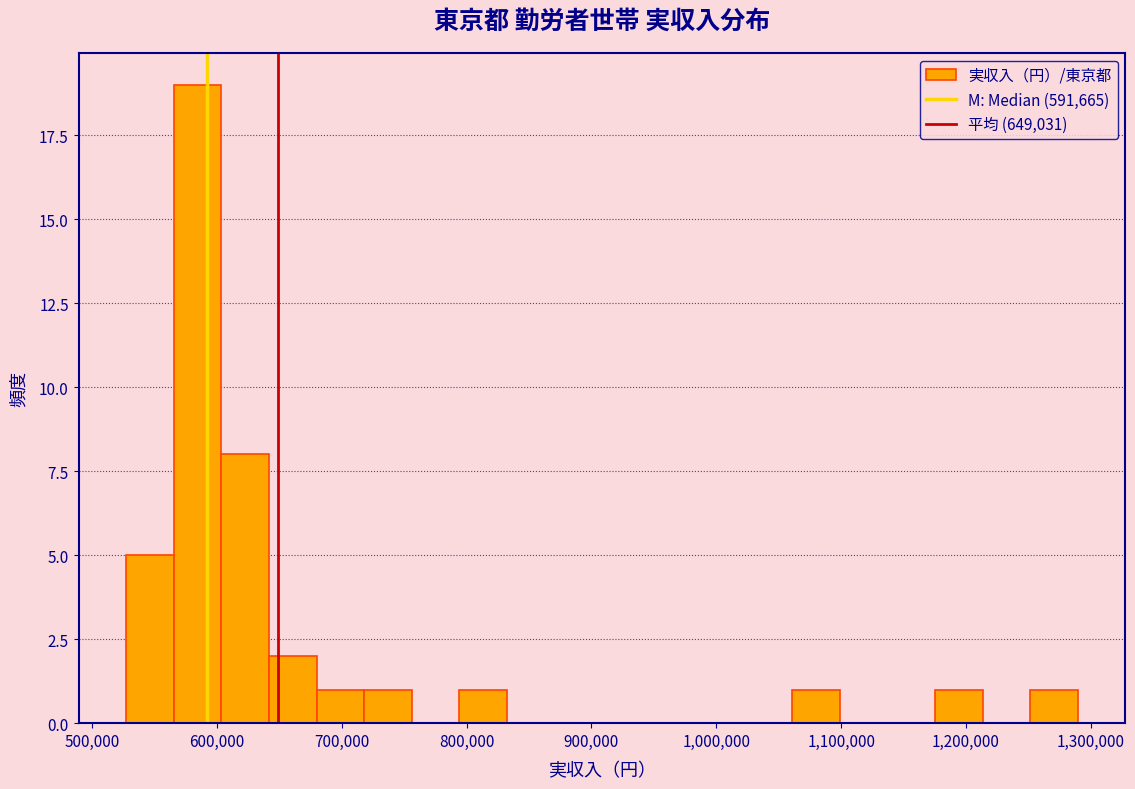

Around what value on the x-axis is the tallest bar? Give the approximate position of its centre, as read against the axis.

580000